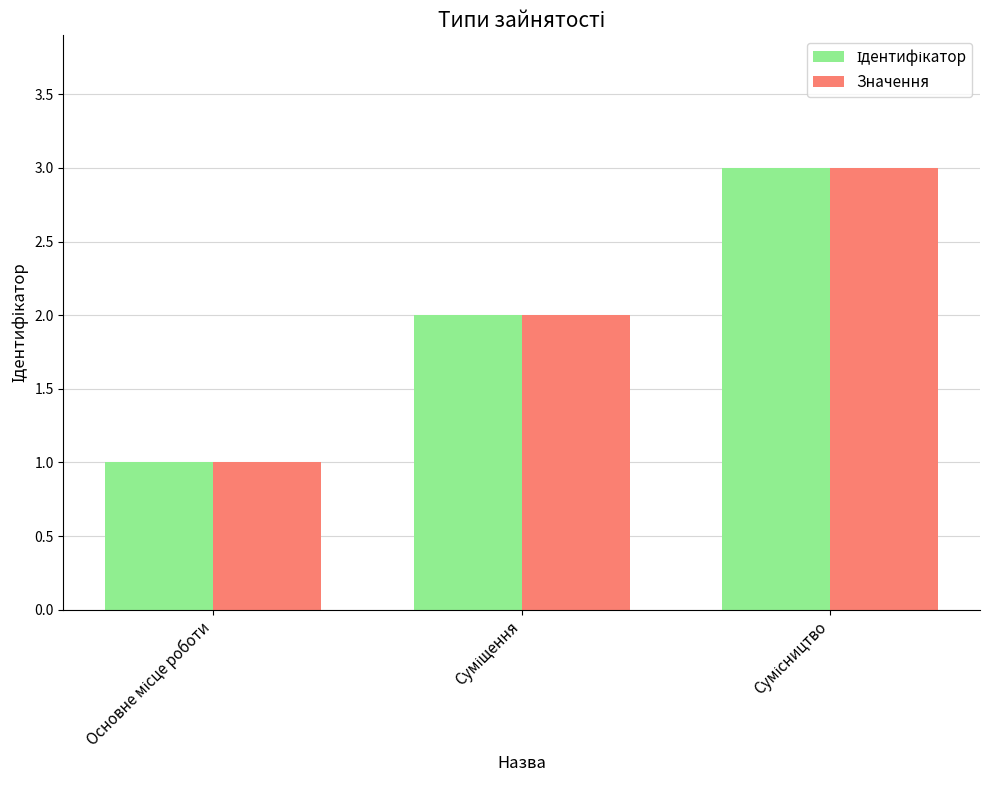

What is the sum of all Значення values?

6